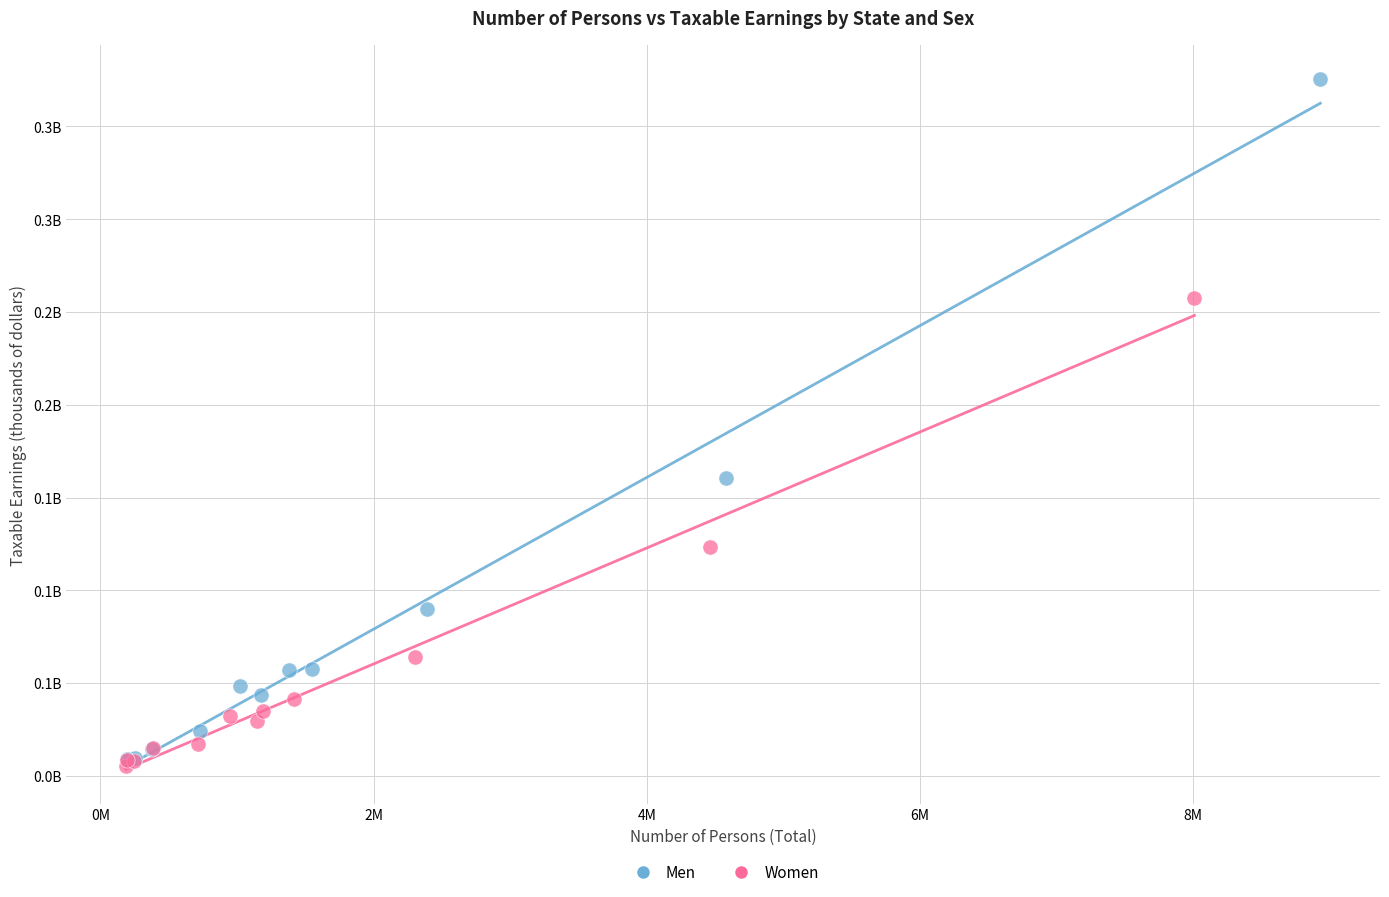

Which series contains the highest Y value?

Men